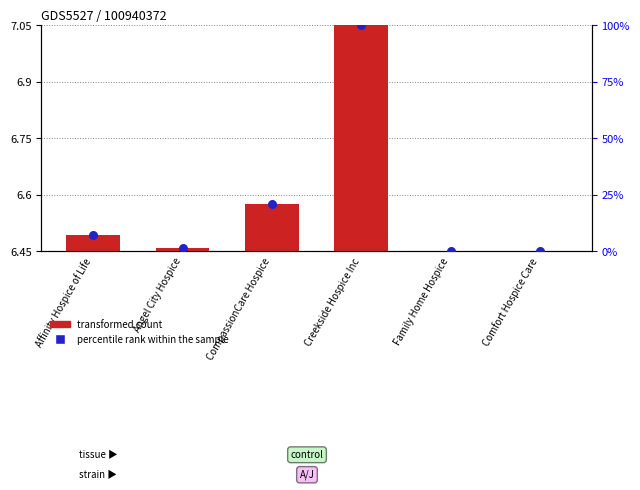

What is the total value across all series at CompassionCare Hospice?

27.5